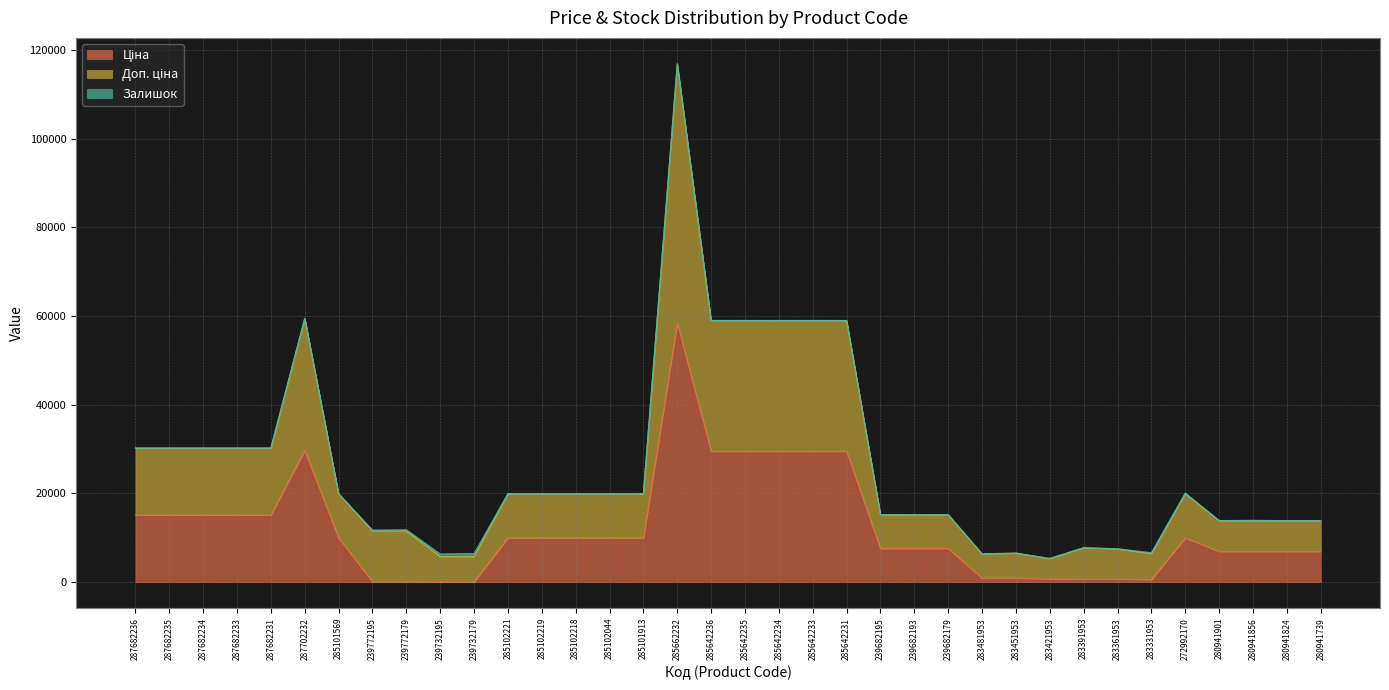

How many categories are shown in the chart?

36